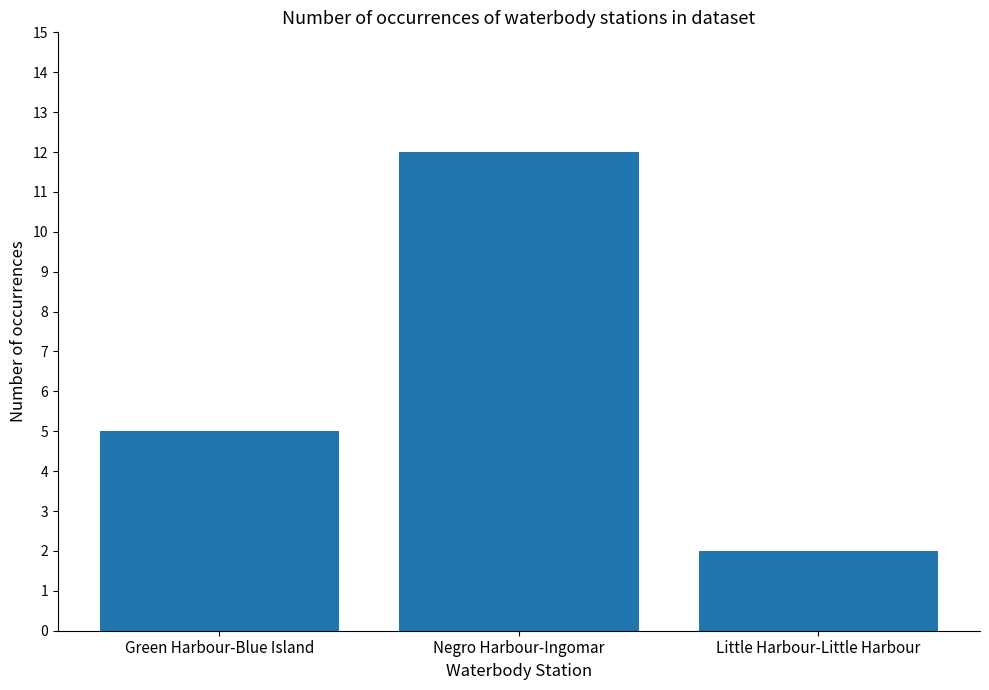

Rank the categories by value from highest to lowest.

Negro Harbour-Ingomar, Green Harbour-Blue Island, Little Harbour-Little Harbour